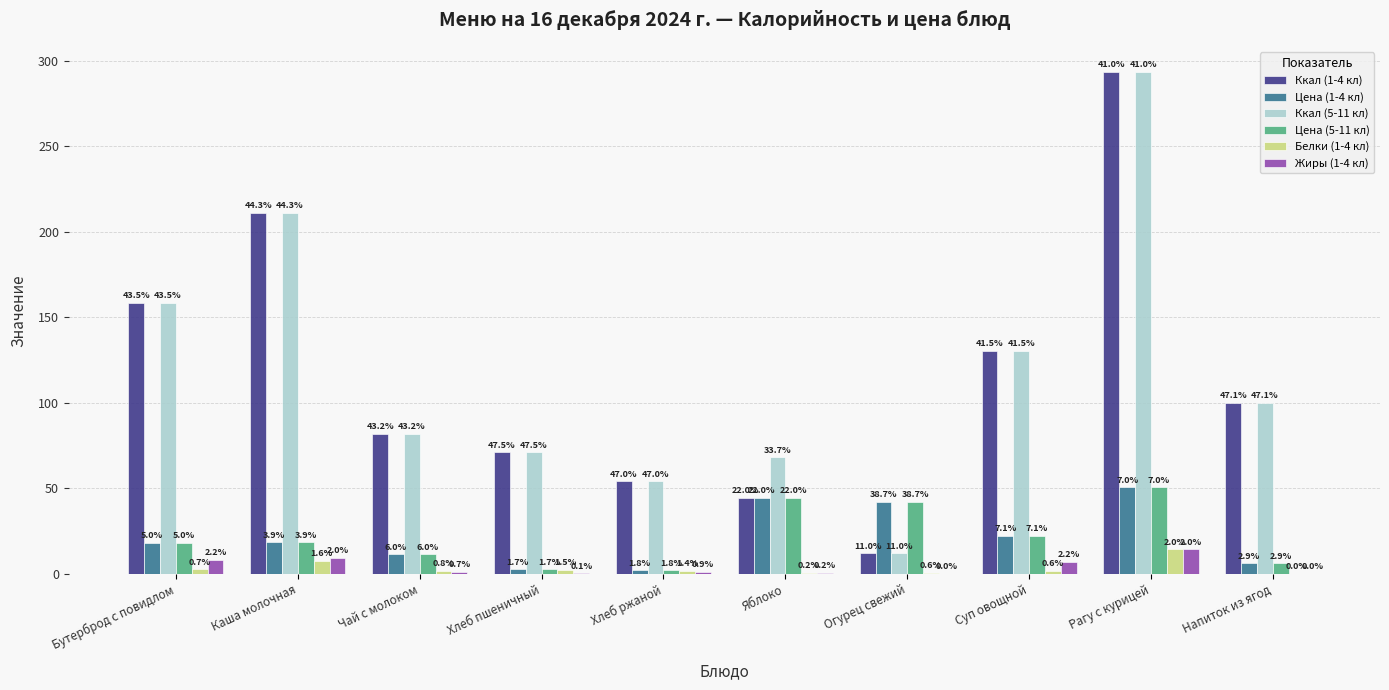

What are all the series names shown in the legend?

Ккал (1-4 кл), Цена (1-4 кл), Ккал (5-11 кл), Цена (5-11 кл), Белки (1-4 кл), Жиры (1-4 кл)